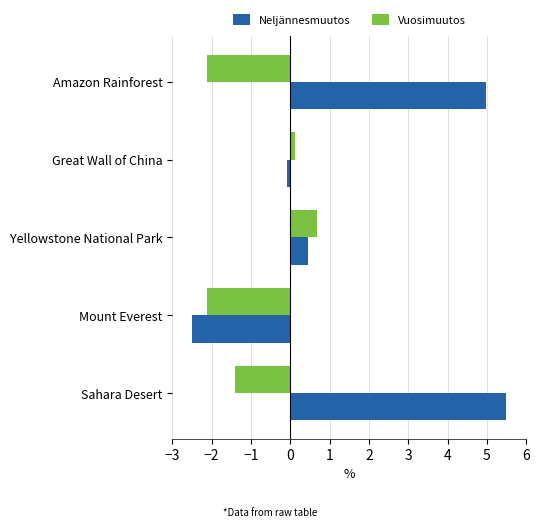

What is the difference between the second highest and minimum values in the Neljännesmuutos series?

7.5